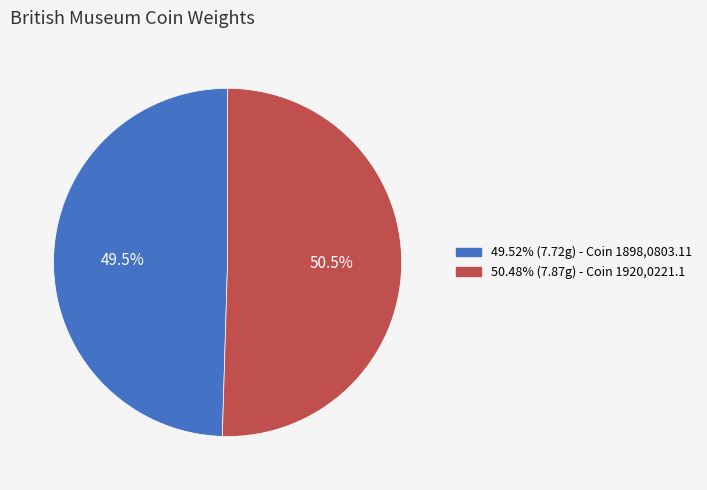

Count the number of slices in the pie.

2